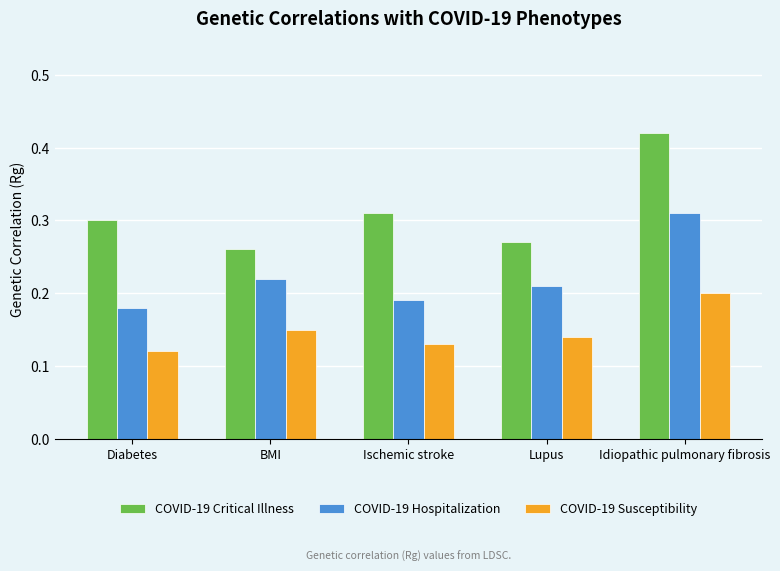

At Idiopathic pulmonary fibrosis, list the series in order from largest to smallest.

COVID-19 Critical Illness, COVID-19 Hospitalization, COVID-19 Susceptibility